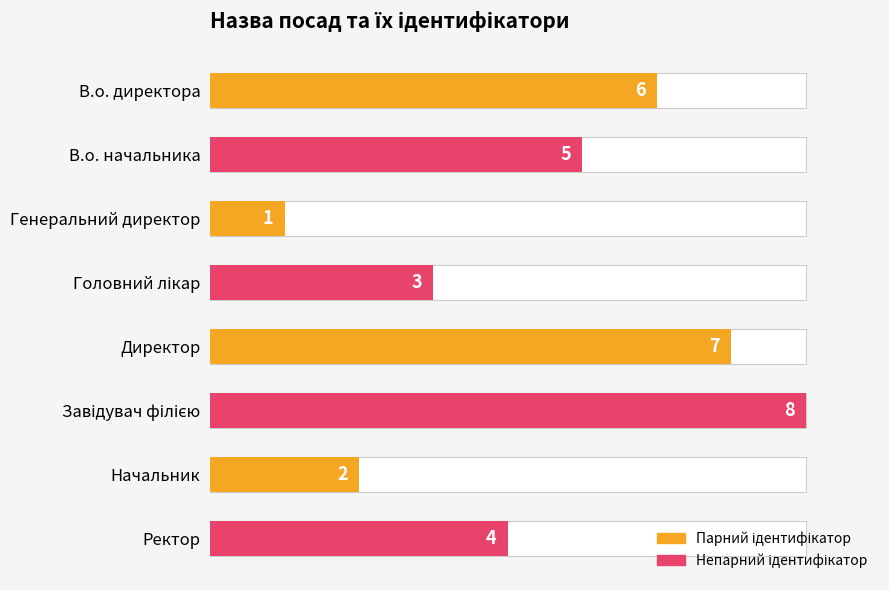

How many data points are less than 5?

4